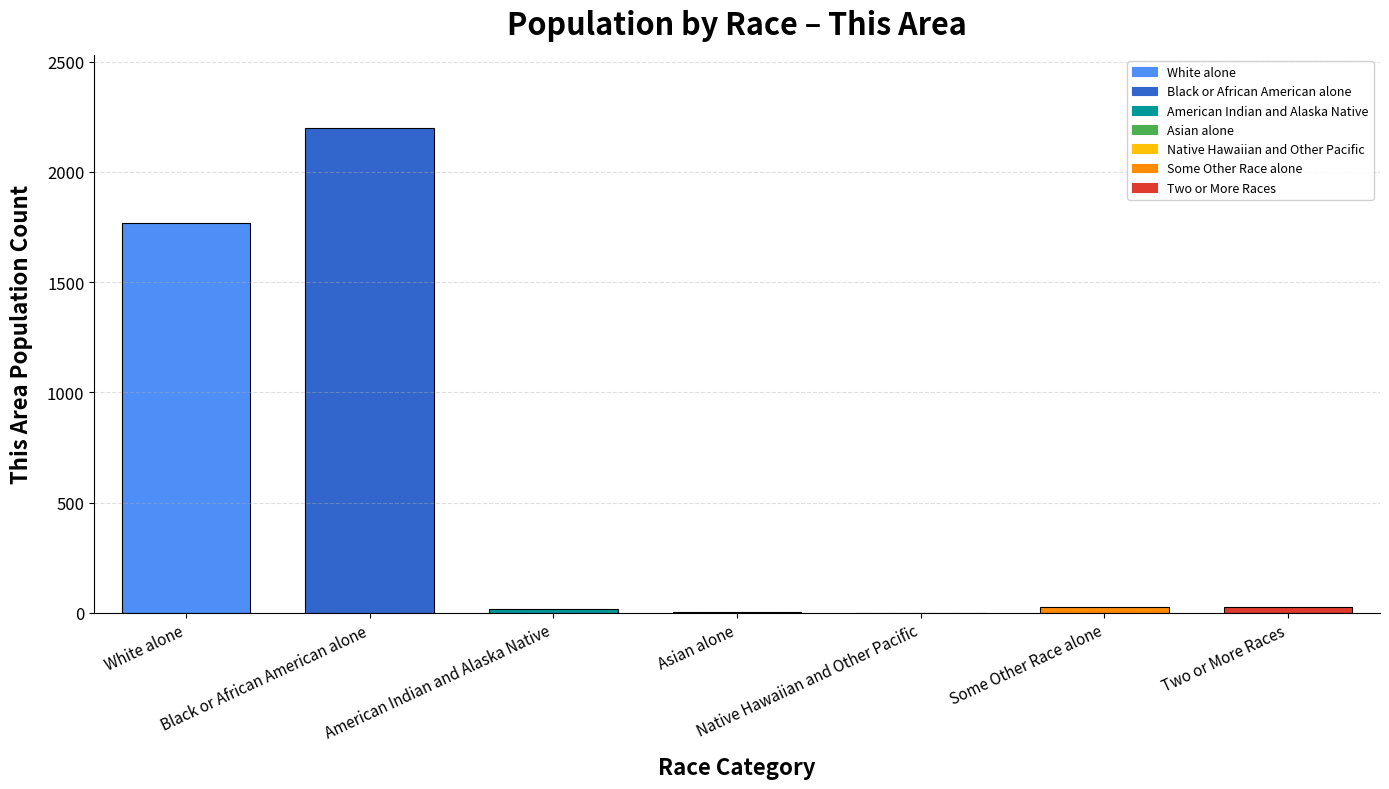

What is the maximum value shown in the chart?

2201